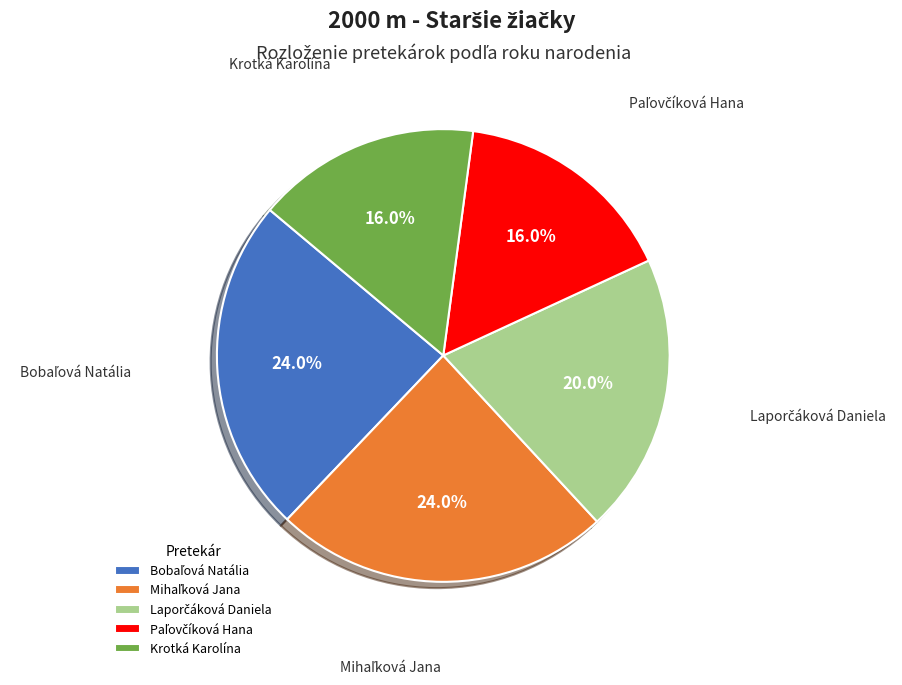

What percentage is NOT represented by Krotká Karolína?

84.0%